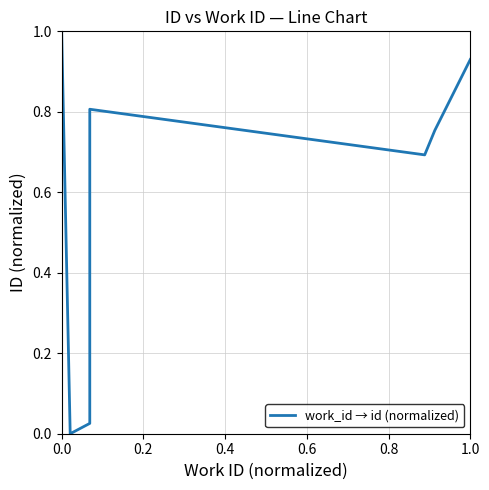

Is this an area chart (filled region under the line)?

No